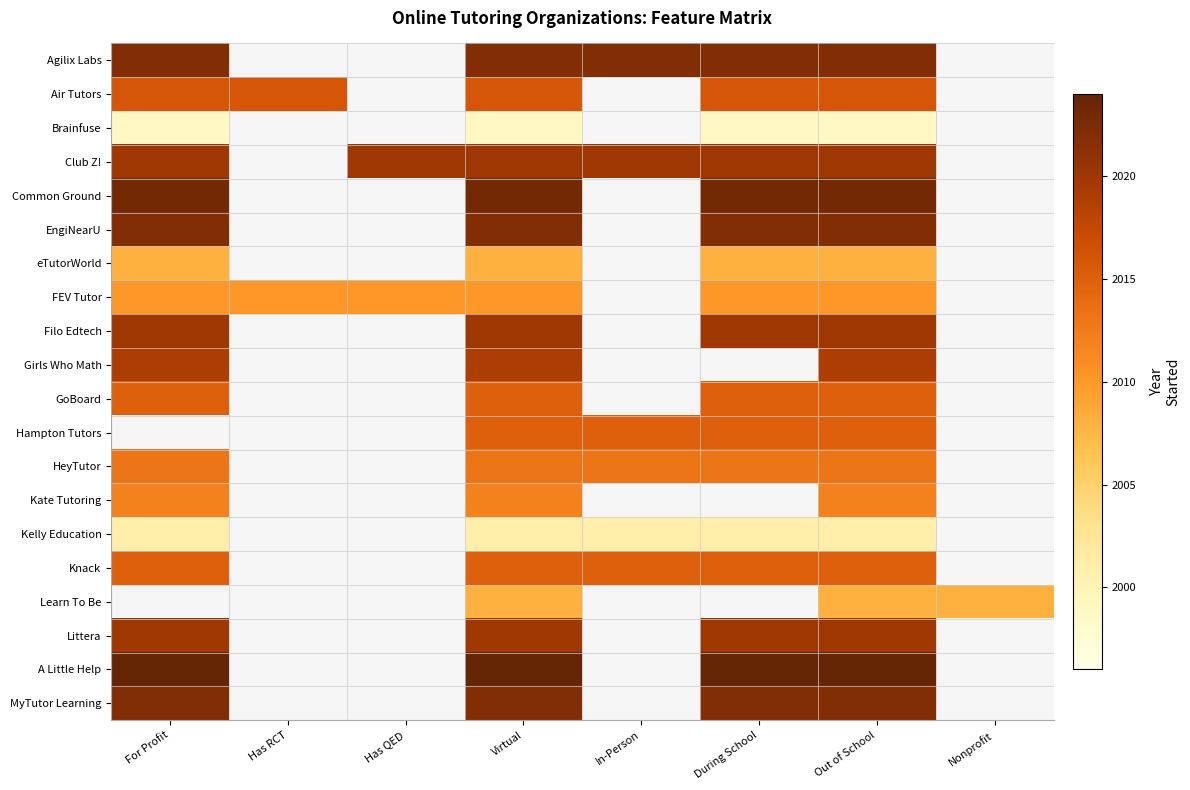

The value of Littera at For Profit is 1371.2. True or false?

False